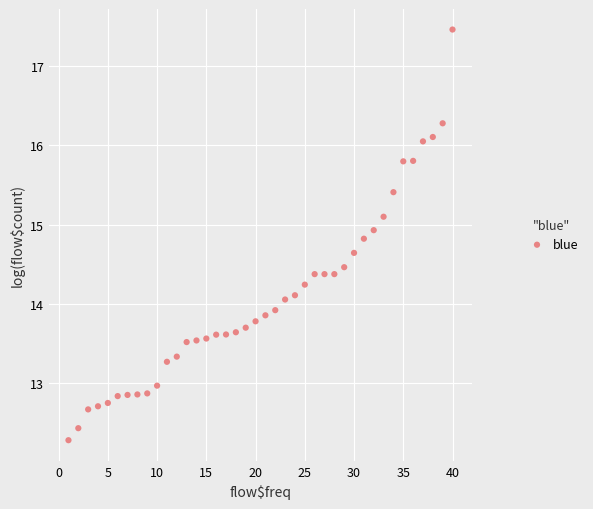

What is the range of Y values (max minus min)?

5.2